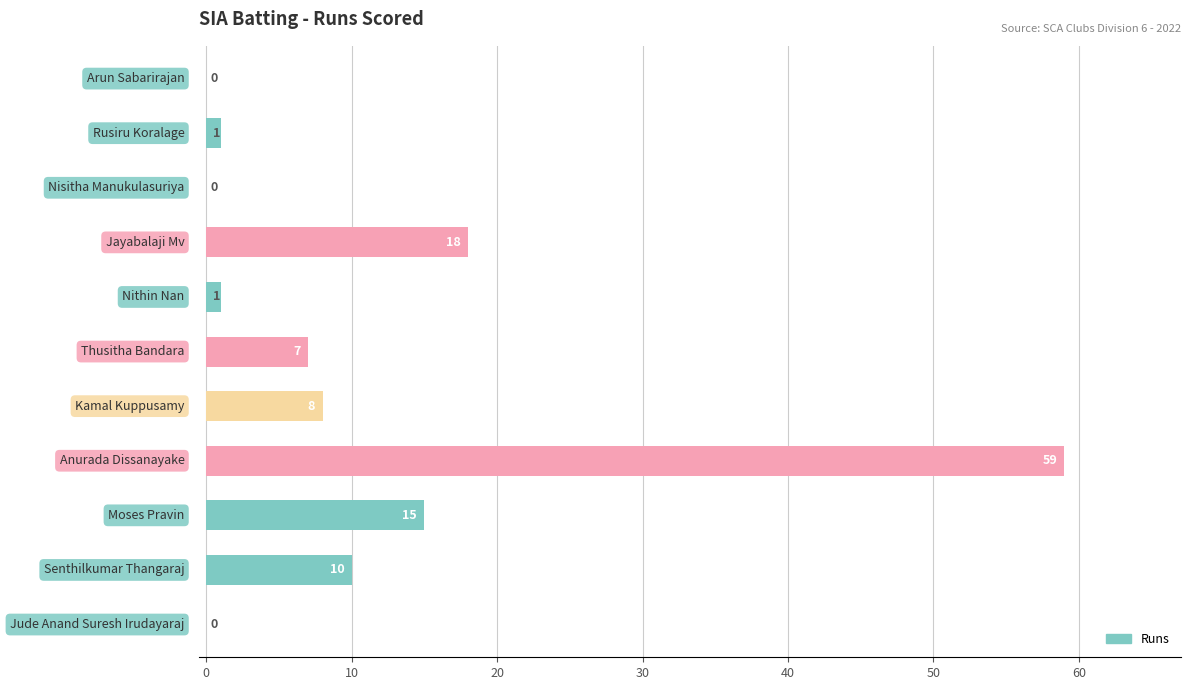

How many series are shown in this chart?

1